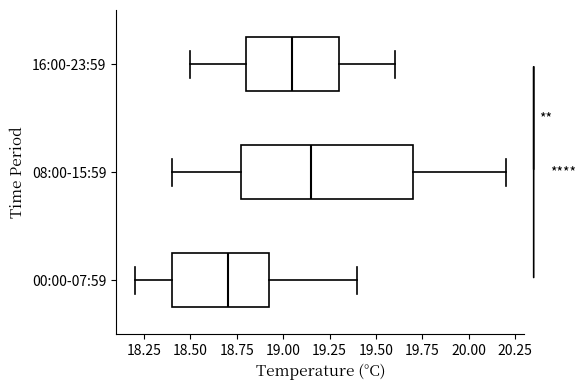

Where is the left edge of the box for 16:00-23:59 on the x-axis? The values are not printed on the chart, so give them approximately, as read against the axis.

18.80